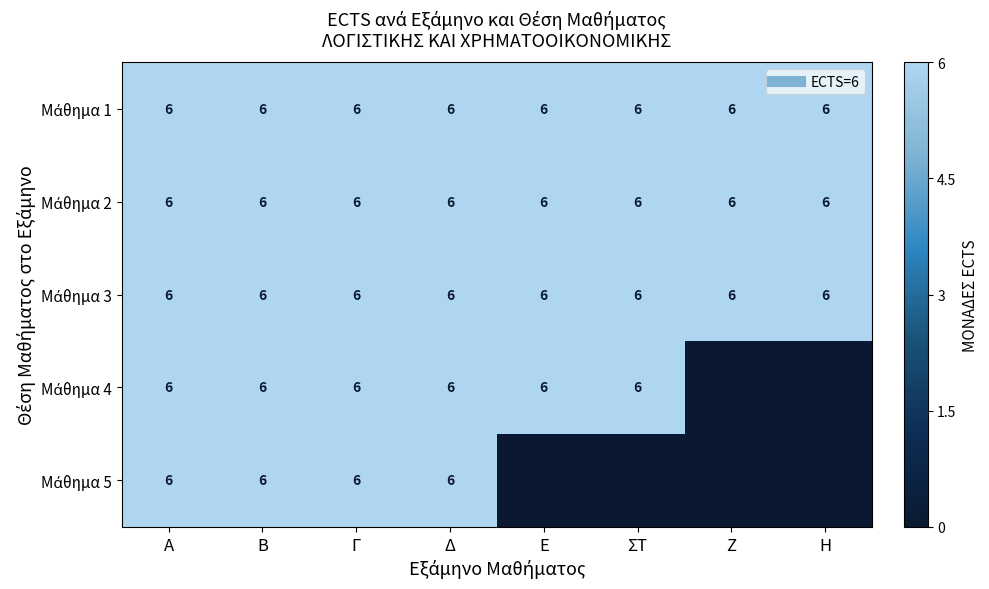

Between Γ and ΣΤ, which is larger?

Γ